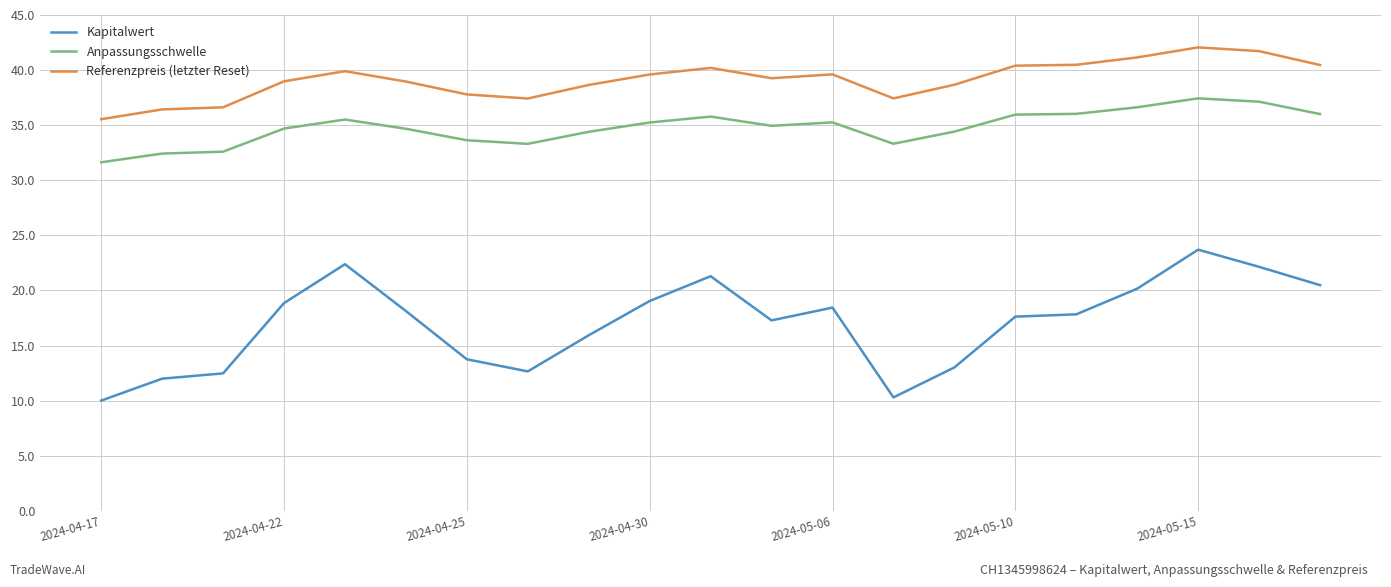

What is the minimum value shown in the chart?

10.0